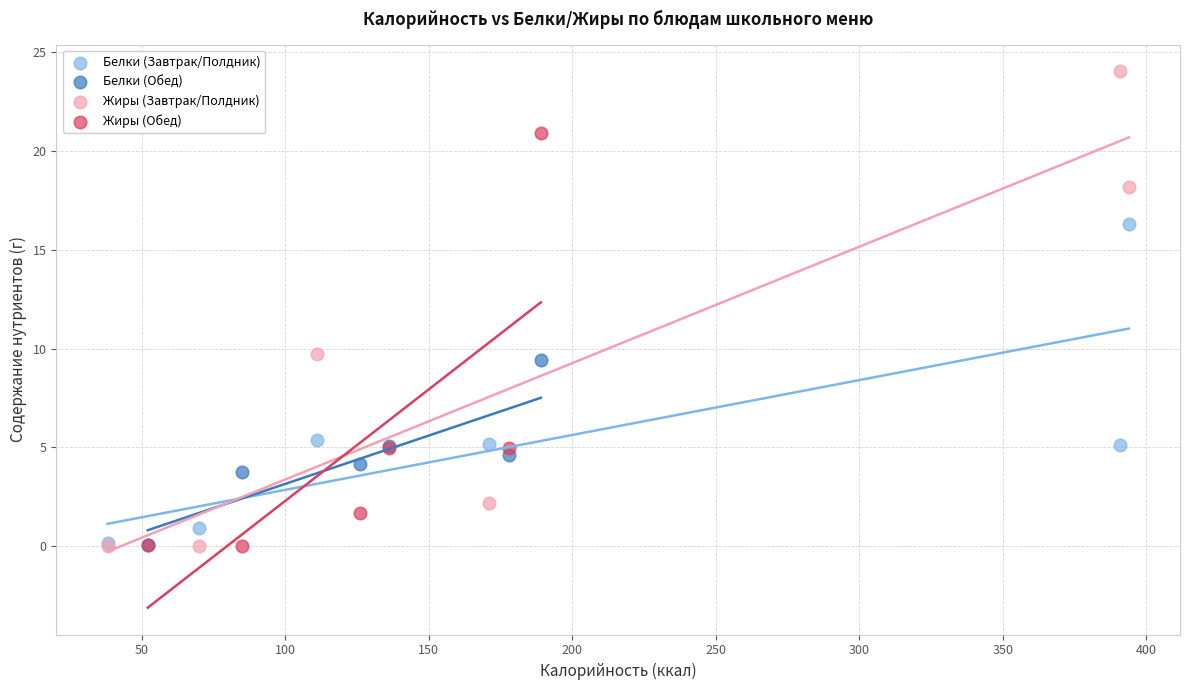

Which series reaches the maximum Y coordinate?

Жиры (Завтрак/Полдник)